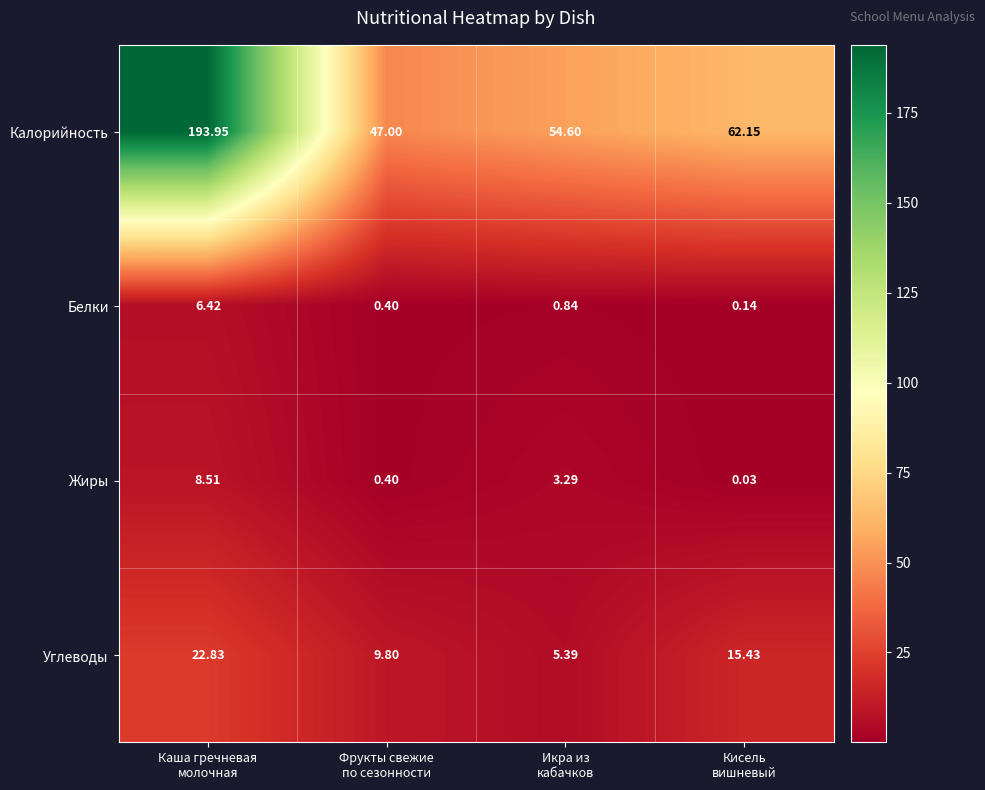

Which series has the widest spread of values?

Калорийность